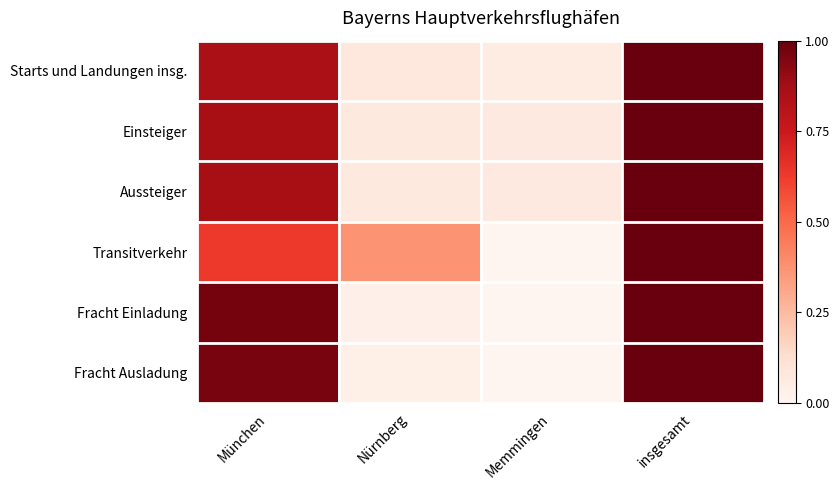

What is the spread (max minus min) of values at München?

0.3